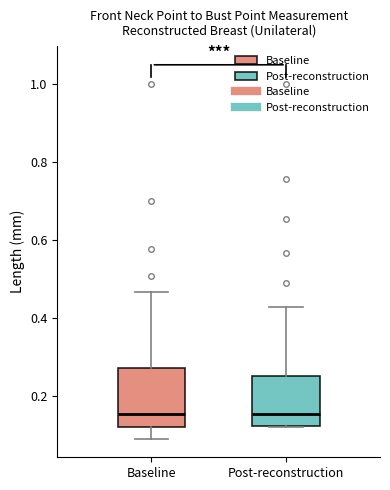

Reading left to right, read every box against the y-axis: the position of its median line, the range the box covers, and the ends of its whiskers. The values are not printed on the chart, so give them approximately, as read against the axis.

Baseline: median 0.16, box 0.12 to 0.28, whiskers 0.10 to 0.46
Post-reconstruction: median 0.16, box 0.12 to 0.26, whiskers 0.12 to 0.44